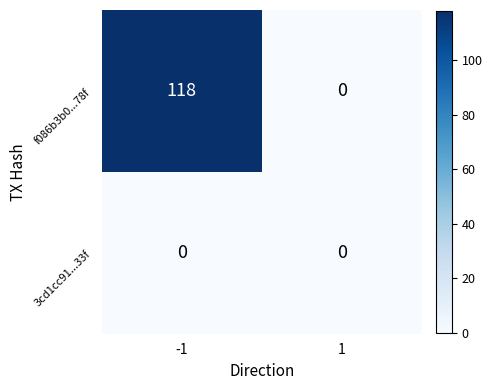

What is the sum of the f086b3b0...78f values at 1 and -1?

118